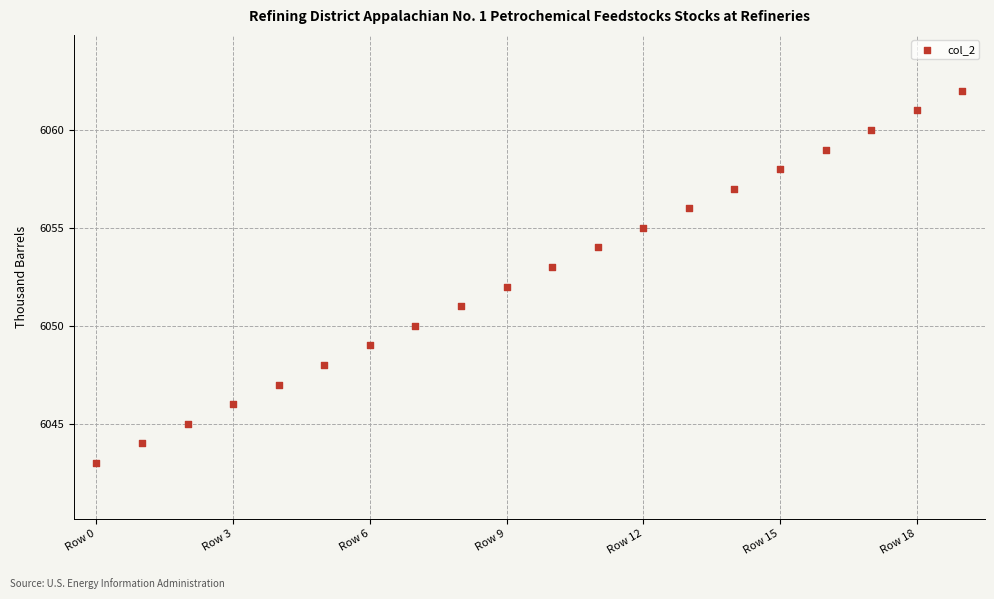

What is the range of Y values (max minus min)?

19